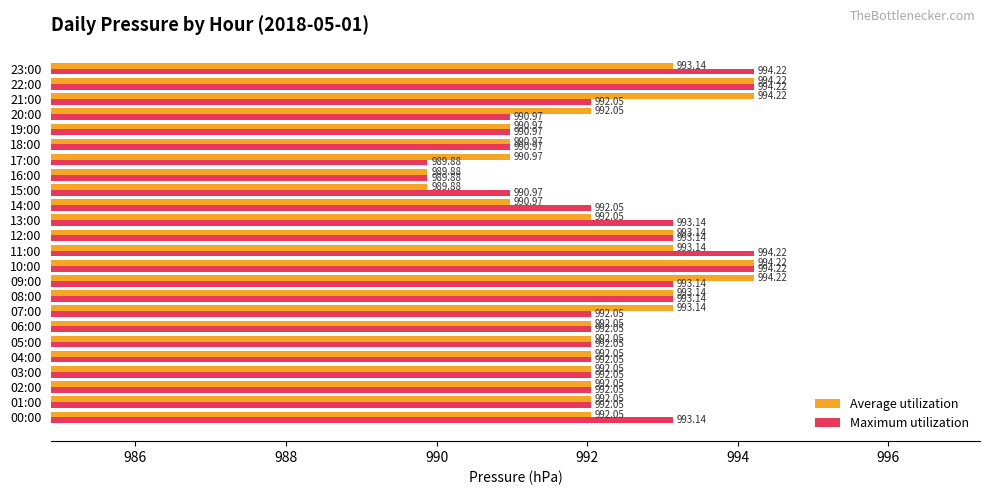

Rank the series at 17:00 from highest to lowest value.

Average utilization, Maximum utilization